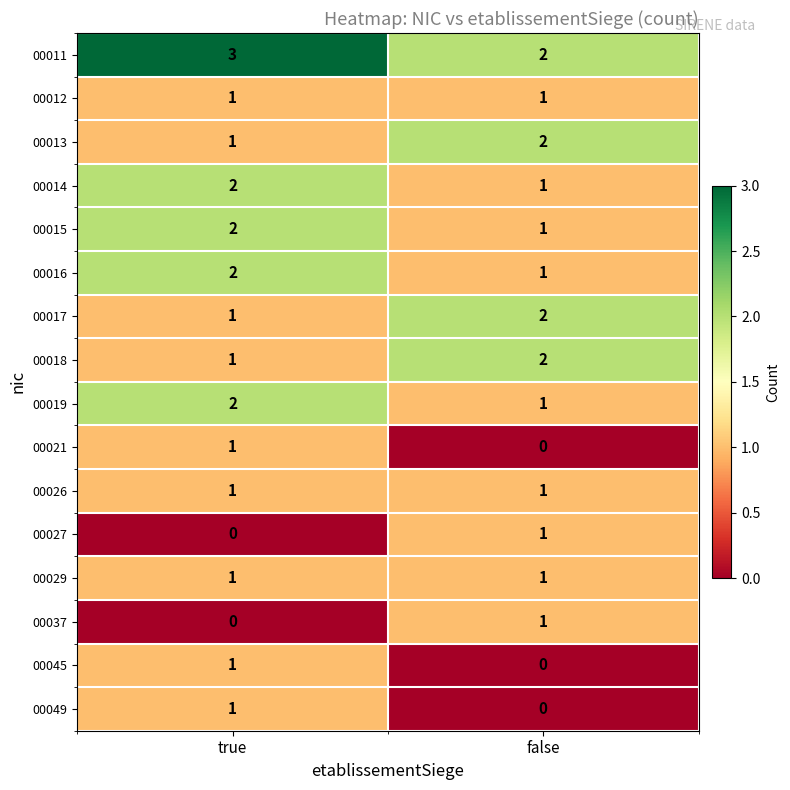

The 00016 series shows 2 at true. True or false?

True